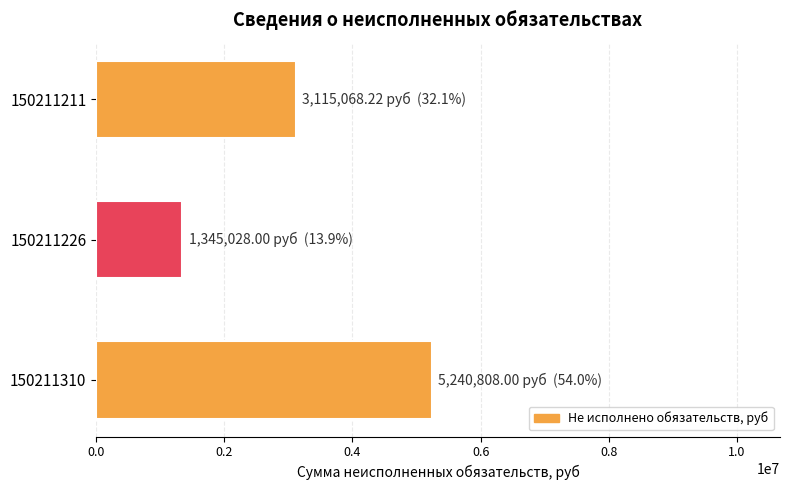

Count the values in the range 1345028 to 5240808.

3